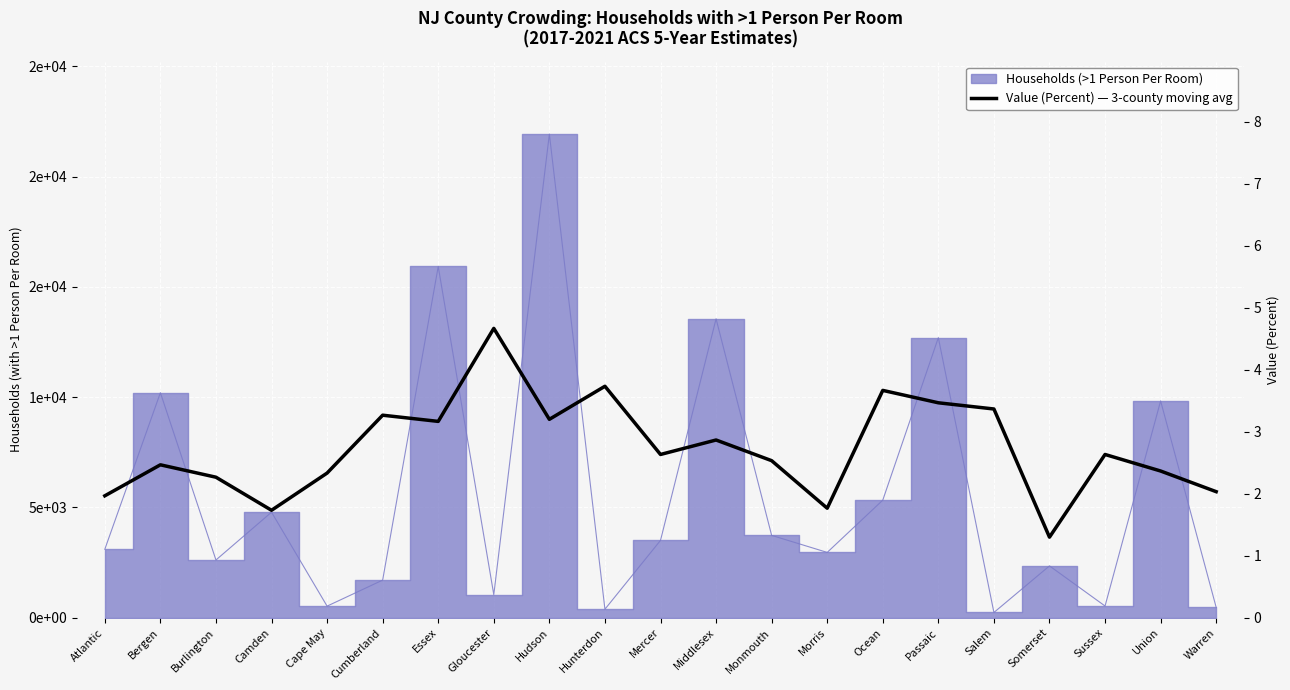

What position from the right is Essex?

15